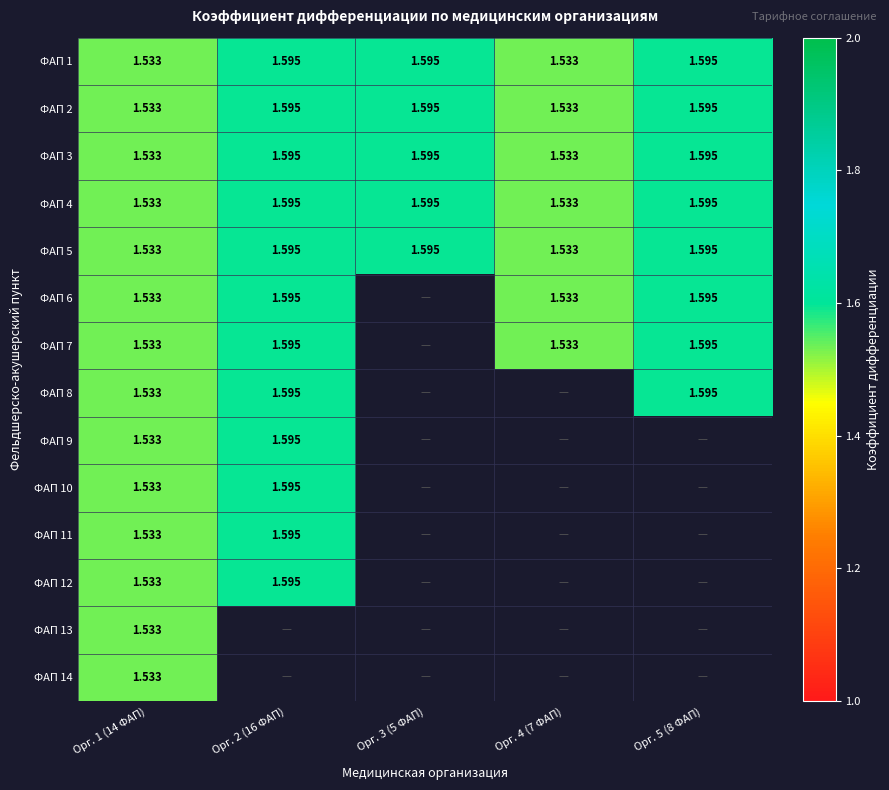

At how many categories does at least one series exceed 1?

5